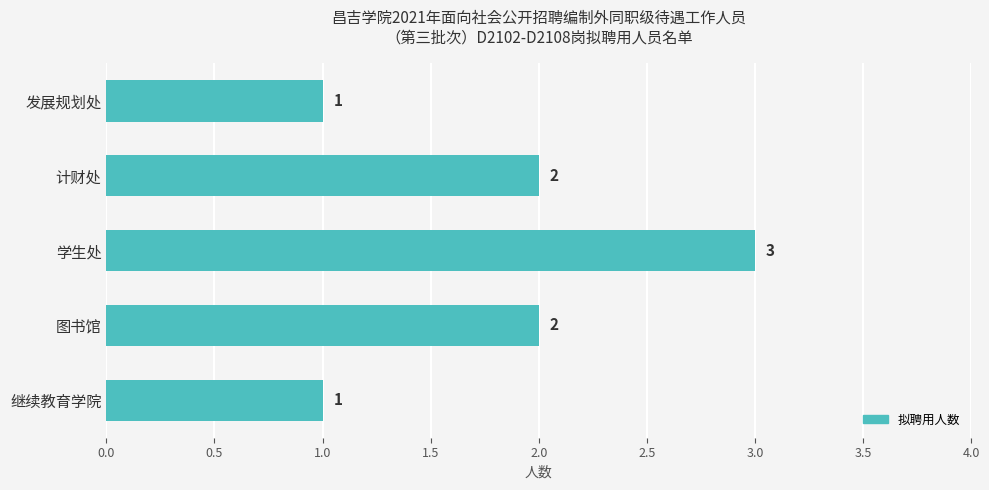

How many data points are less than 2?

2